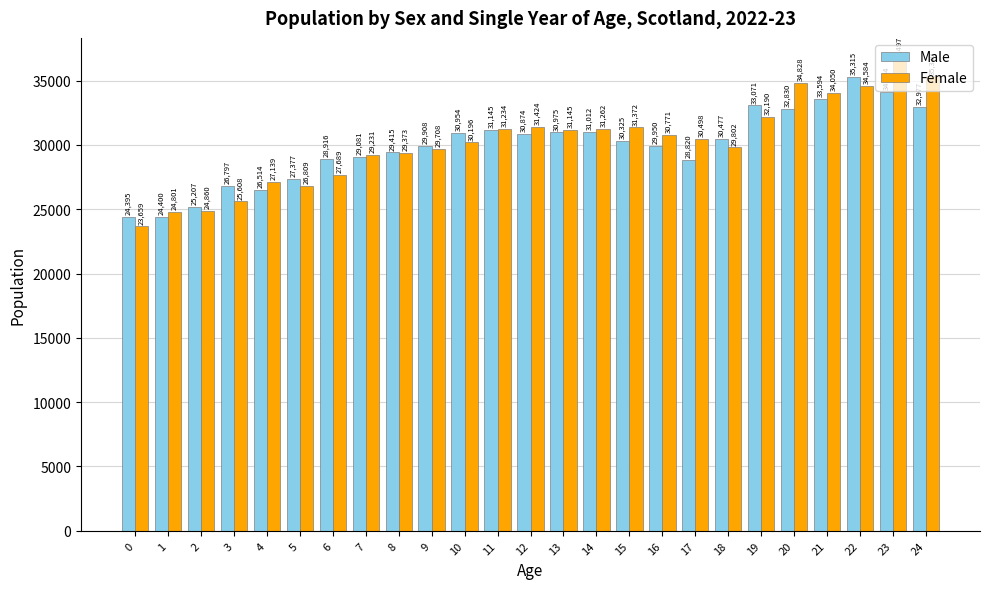

How many data points does each series have?

25